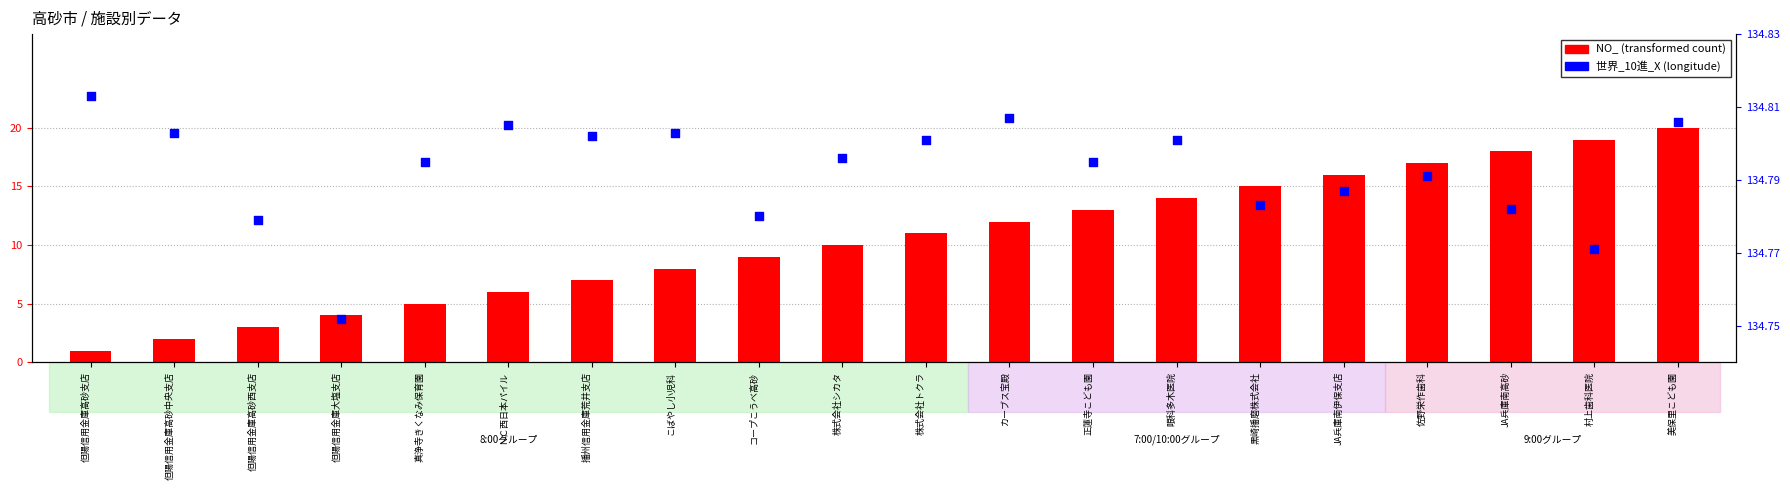

At how many categories does at least one series exceed 75?

20